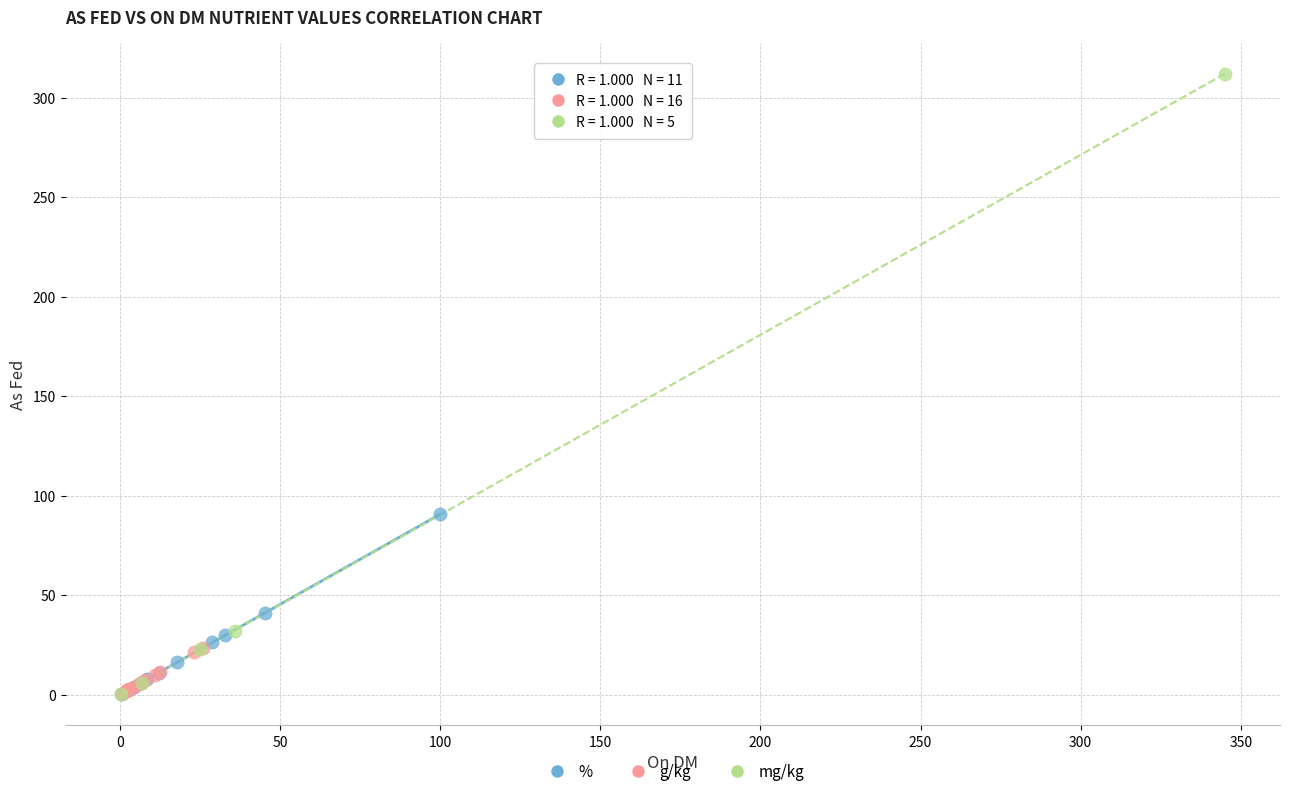

Which series has the widest spread of Y values?

mg/kg